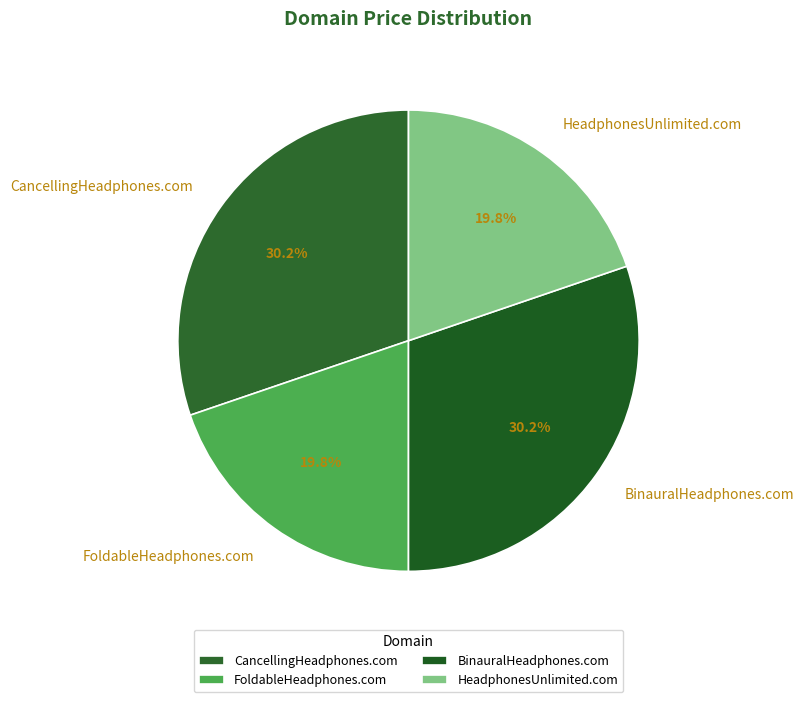

To the nearest percent, what percentage of the pie is HeadphonesUnlimited.com?

20%